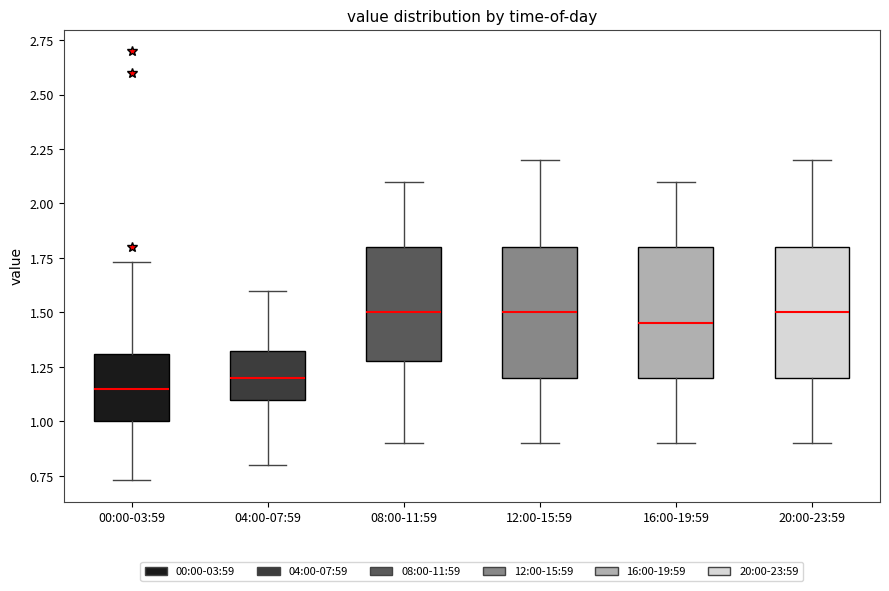

Reading left to right, transcribe this box plot: for each box, give where its median line is, the range the box spans, and where its two whiskers end, as read against the y-axis. The values are not printed on the chart, so give them approximately, as read against the axis.

00:00-03:59: median 1.15, box 1.00 to 1.30, whiskers 0.75 to 1.75
04:00-07:59: median 1.20, box 1.10 to 1.35, whiskers 0.80 to 1.60
08:00-11:59: median 1.50, box 1.30 to 1.80, whiskers 0.90 to 2.10
12:00-15:59: median 1.50, box 1.20 to 1.80, whiskers 0.90 to 2.20
16:00-19:59: median 1.45, box 1.20 to 1.80, whiskers 0.90 to 2.10
20:00-23:59: median 1.50, box 1.20 to 1.80, whiskers 0.90 to 2.20